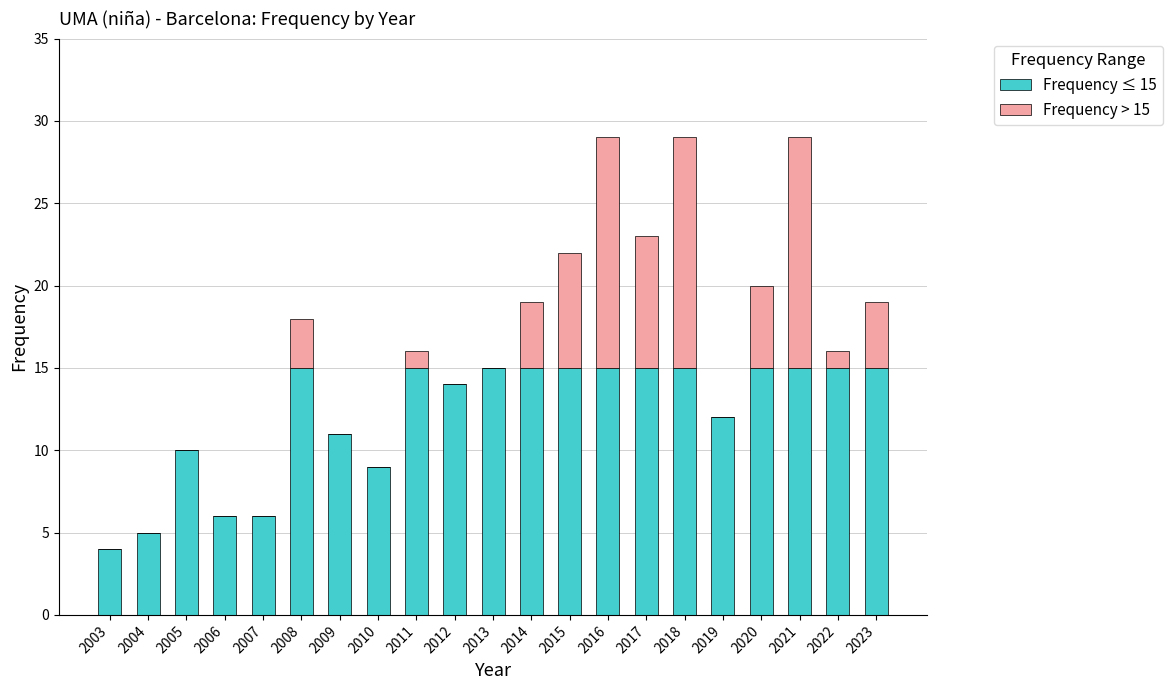

Is it true that Frequency ≤ 15 equals 3 at 2005?

False